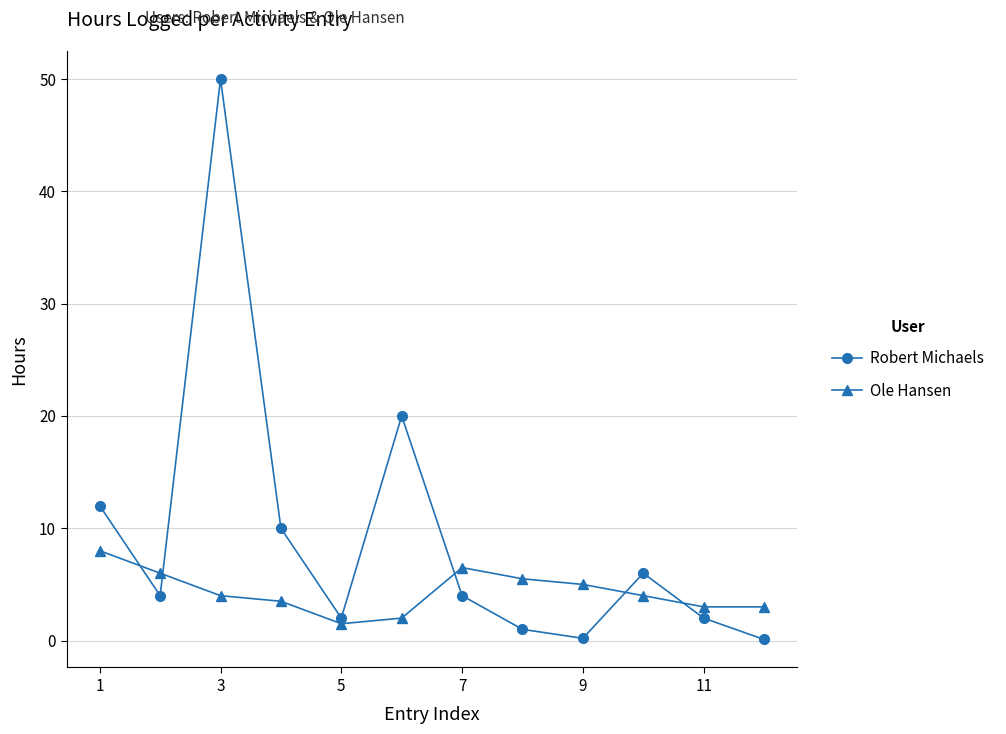

Which series has the largest range (max minus min)?

Robert Michaels